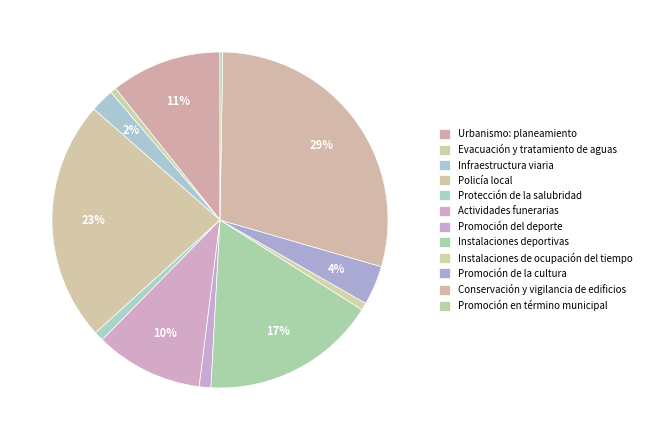

What percentage is the Infraestructura viaria slice, to the nearest percent?

2%